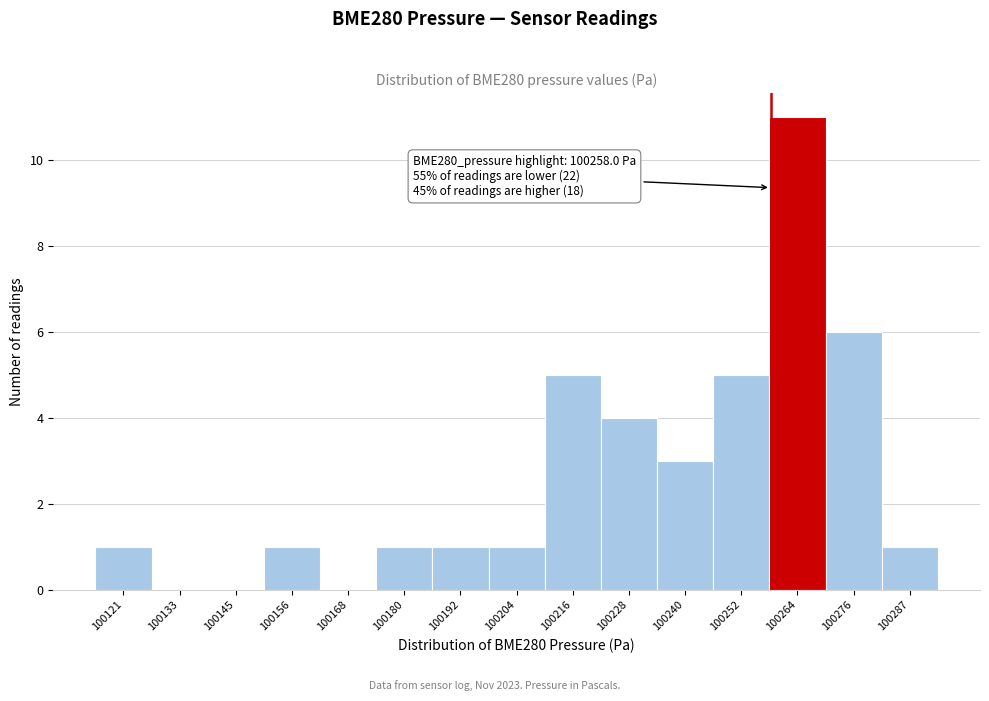

Over which range of the x-axis is the bar tallest?

100258 to 100270